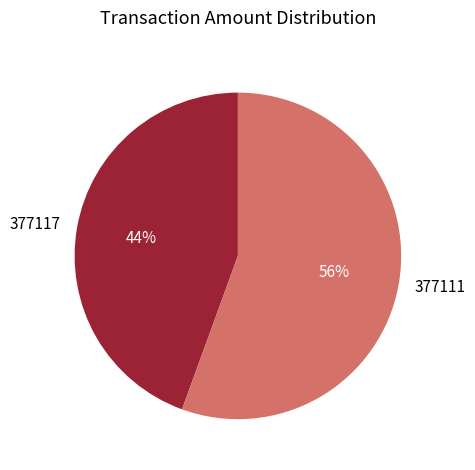

Do 377117 and 377111 together represent more than half of the pie?

Yes